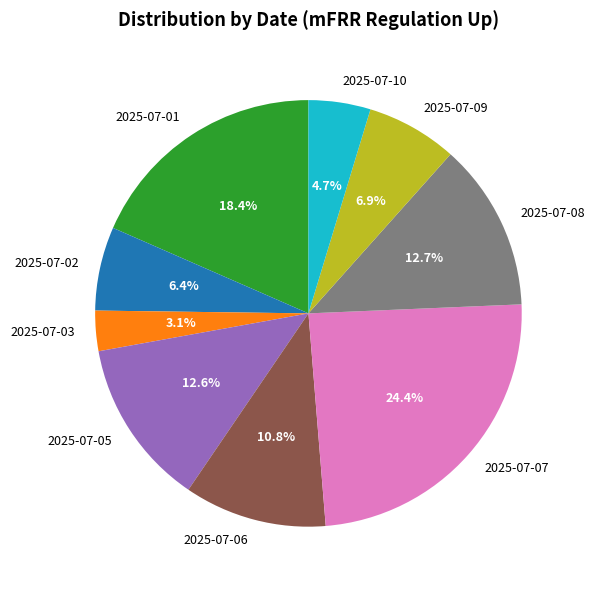

Which has a higher value, 2025-07-05 or 2025-07-03?

2025-07-05